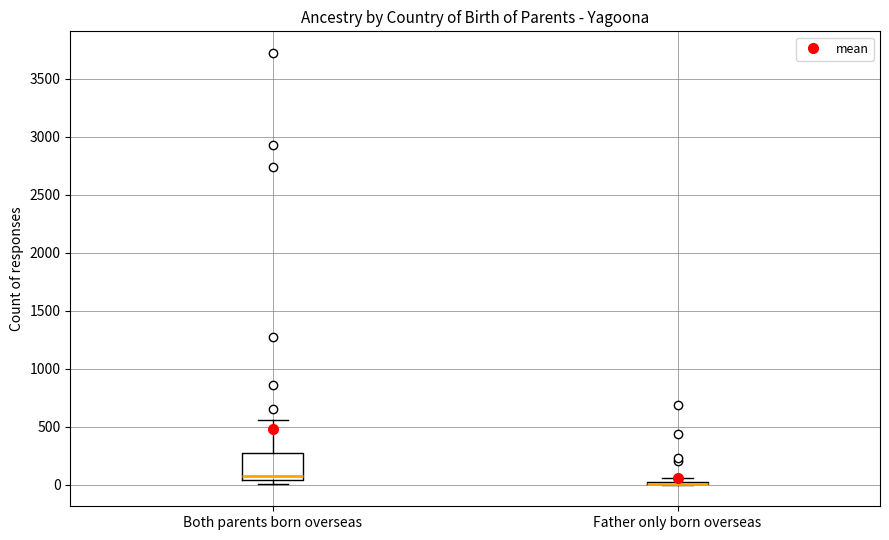

Reading left to right, transcribe this box plot: for each box, give where its median line is, the range the box spans, and where its two whiskers end, as read against the y-axis. The values are not printed on the chart, so give them approximately, as read against the axis.

Both parents born overseas: median 50 (just above the box's lower edge), box 50 to 250, whiskers 0 to 550
Father only born overseas: box collapsed to a line at 0, whiskers 0 to 50